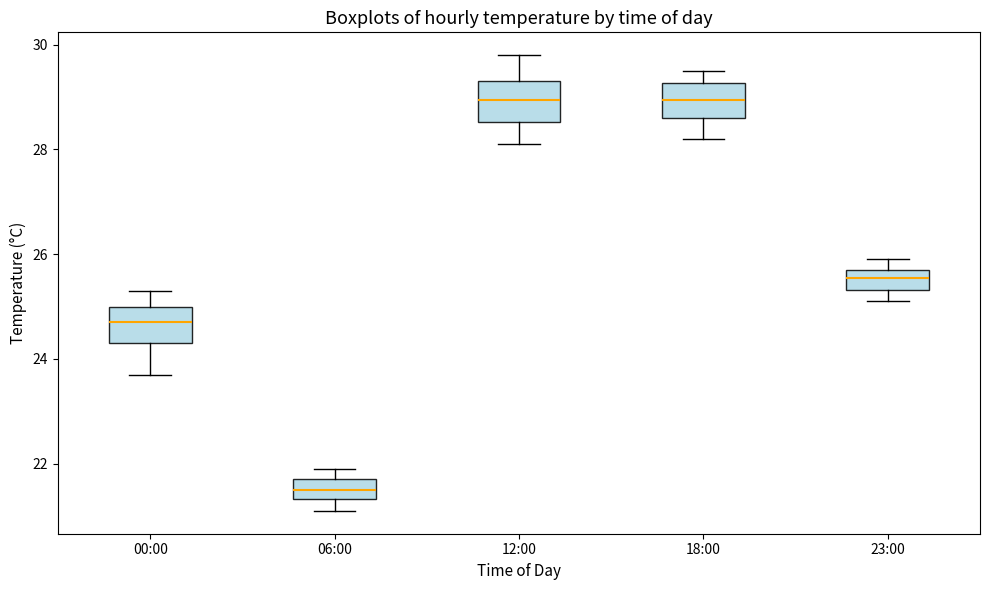

Reading left to right, read every box against the y-axis: the position of its median line, the range the box covers, and the ends of its whiskers. The values are not printed on the chart, so give them approximately, as read against the axis.

00:00: median 24.8, box 24.4 to 25.0, whiskers 23.8 to 25.4
06:00: median 21.6, box 21.4 to 21.8, whiskers 21.2 to 22.0
12:00: median 29.0, box 28.6 to 29.4, whiskers 28.2 to 29.8
18:00: median 29.0, box 28.6 to 29.2, whiskers 28.2 to 29.6
23:00: median 25.6, box 25.4 to 25.8, whiskers 25.2 to 26.0